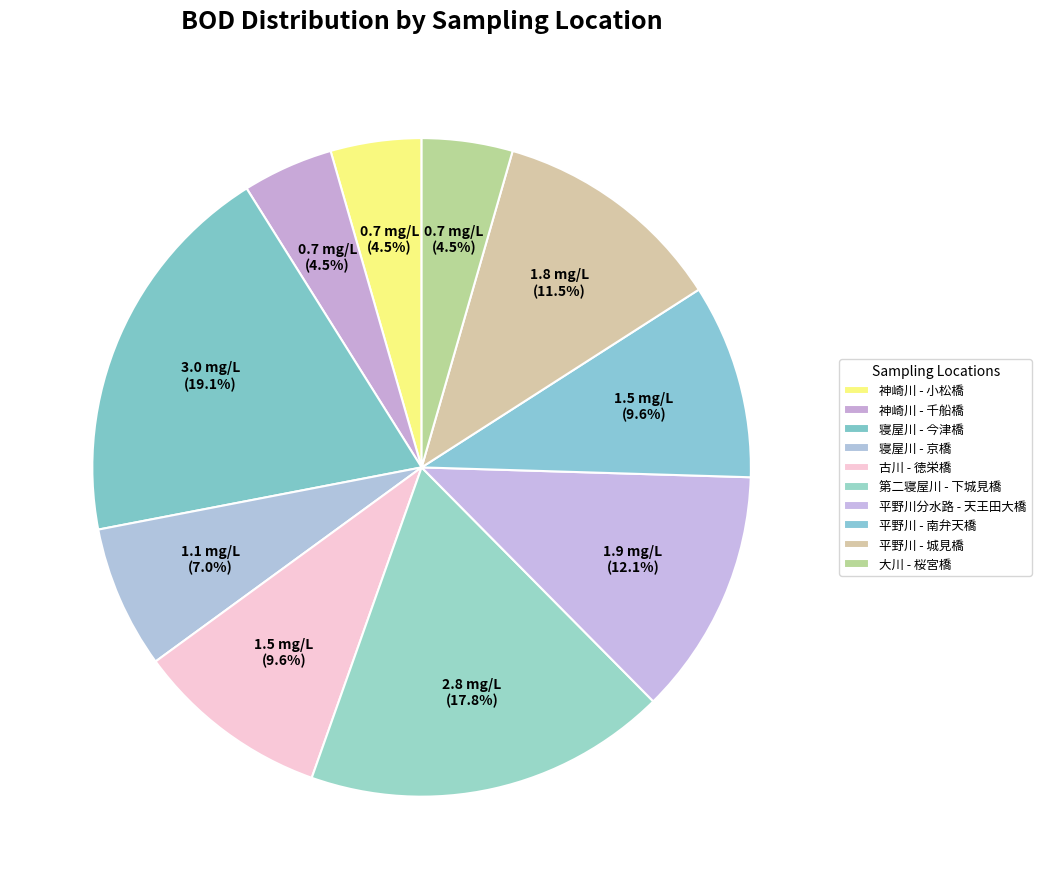

What percentage do 寝屋川 - 今津橋 and 神崎川 - 小松橋 together represent?

23.6%